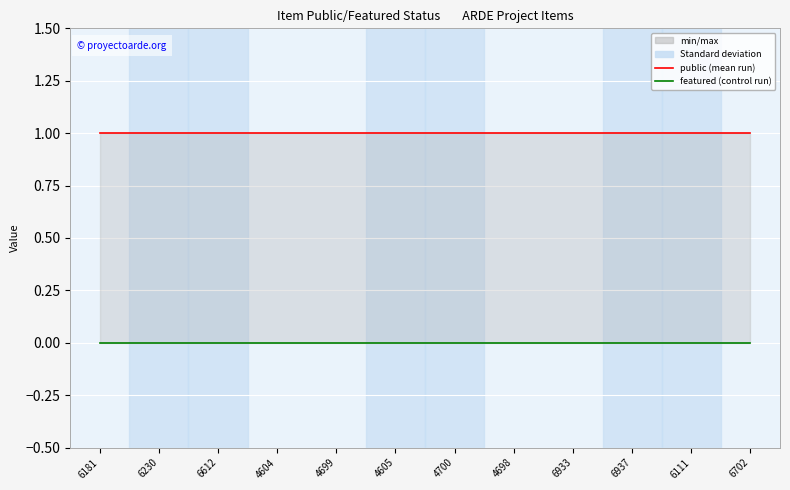

List the series in order of their overall mean, lowest first.

featured, public